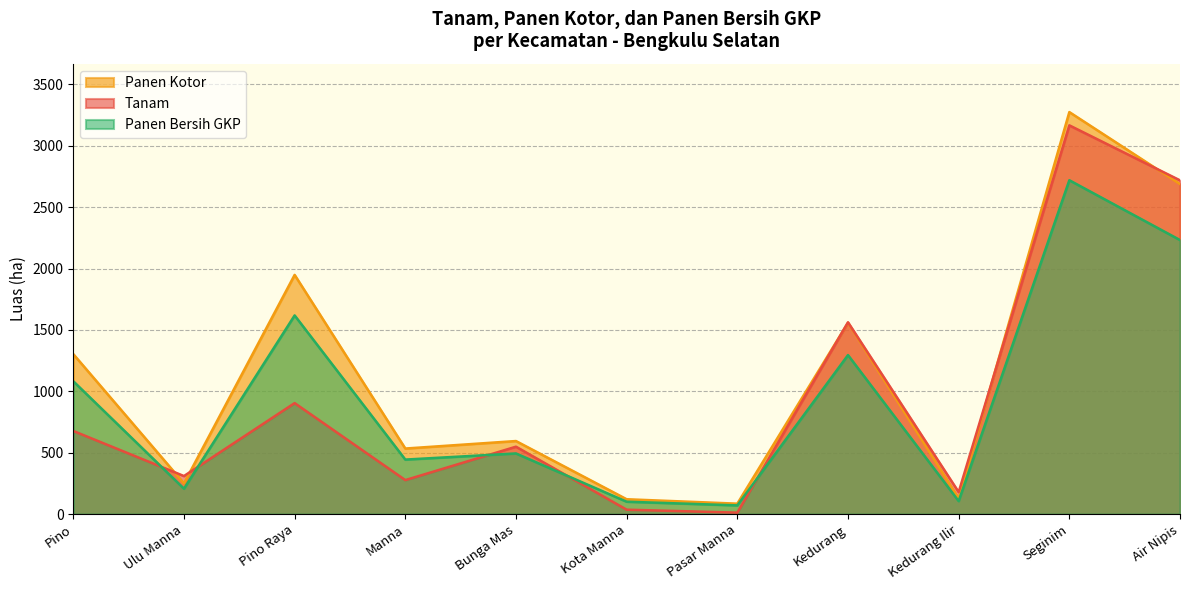

Where is Panen Kotor nearest to the value 1679?

Kedurang